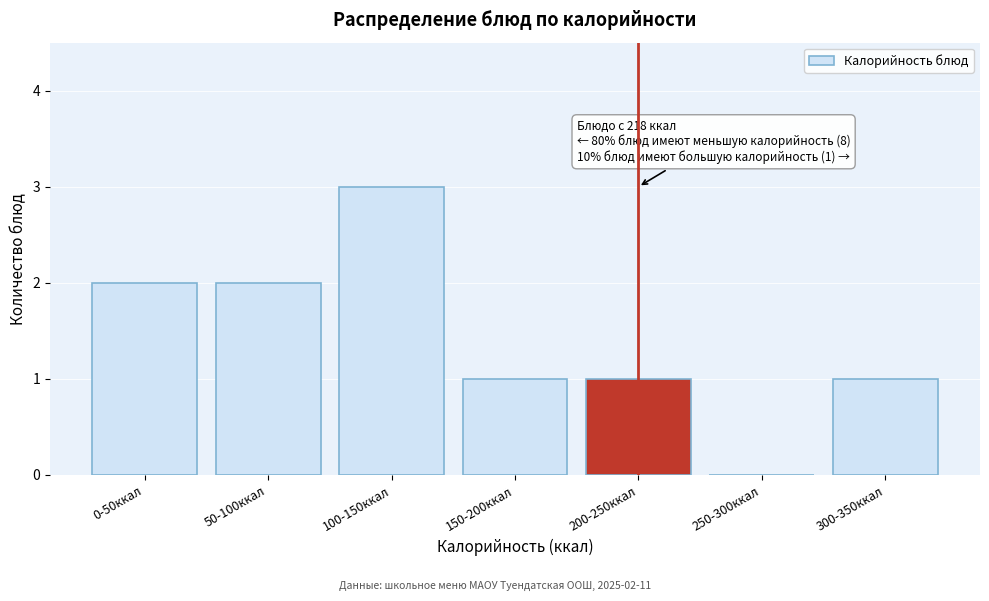

Reading left to right, transcribe all the data shown in this chart.

0-50ккал=2	50-100ккал=2	100-150ккал=3	150-200ккал=1	200-250ккал=1	250-300ккал=0	300-350ккал=1